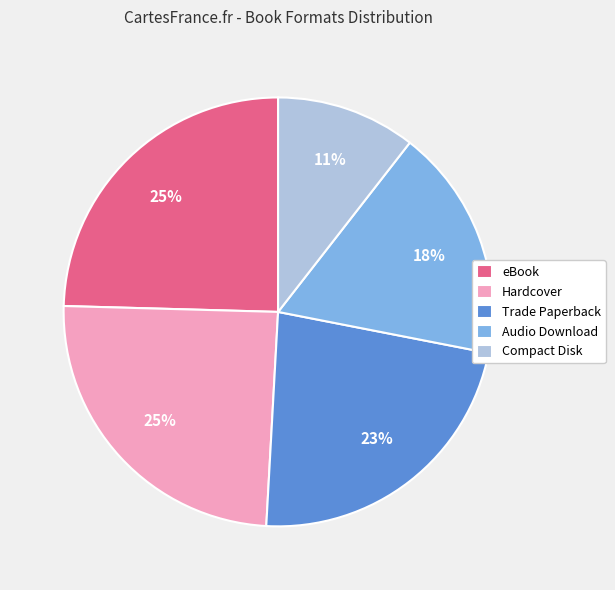

Combined, do eBook and Audio Download account for over 50%?

No